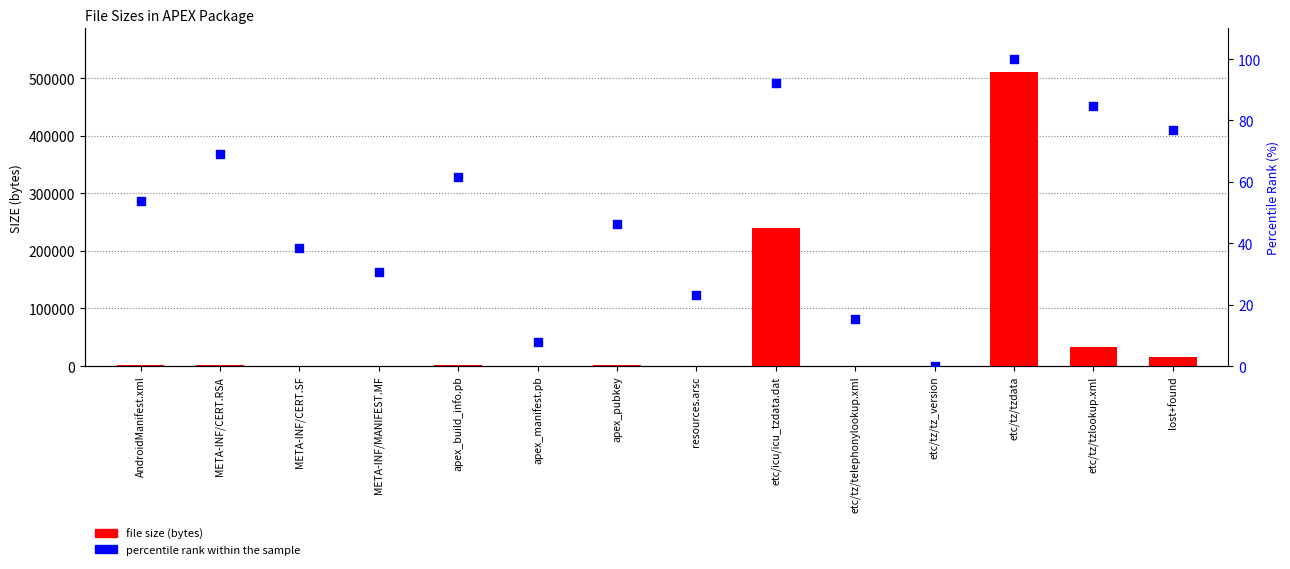

Which series has the widest spread of Y values?

file size (bytes)